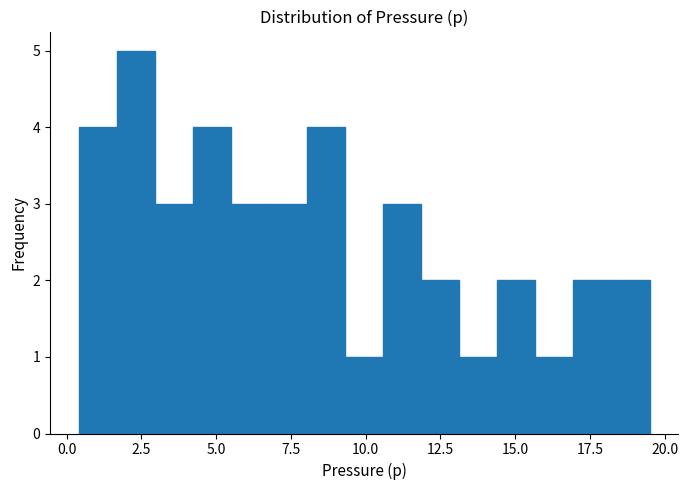

Read against the x-axis, roughly where is the centre of the tallest bar?

2.5